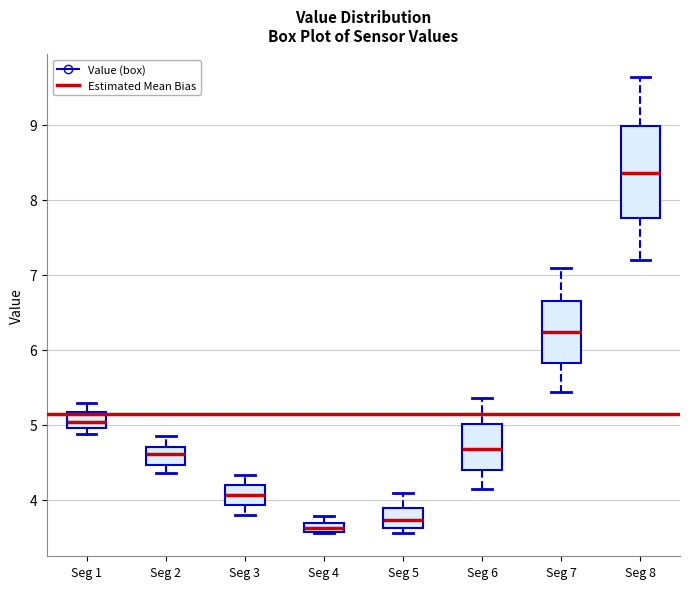

Comparing the boxes themselves (not the whiskers), which one is the tallest?

Seg 8